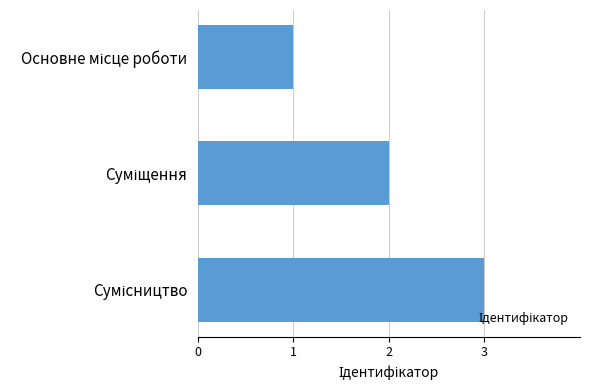

What is the sum of all values?

6